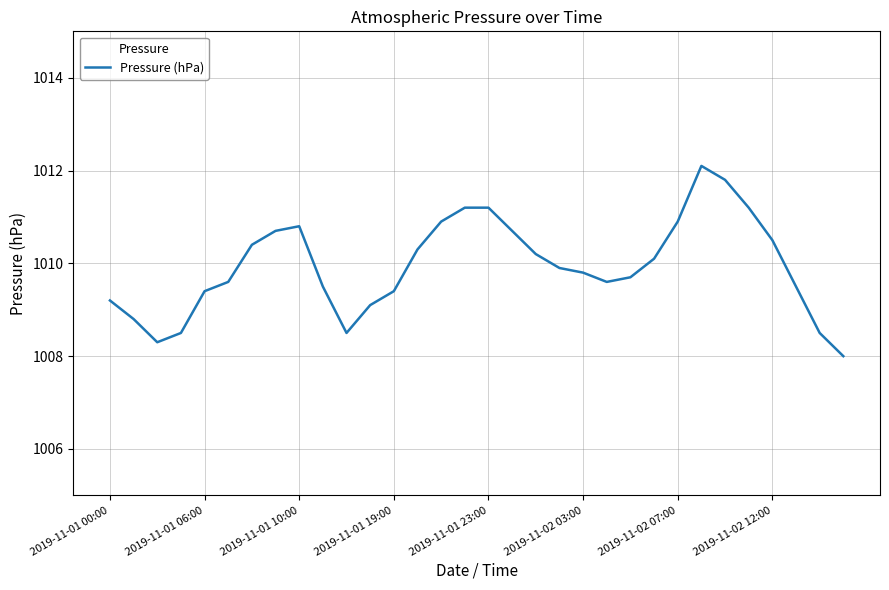

What is the smallest value displayed?

1008.0